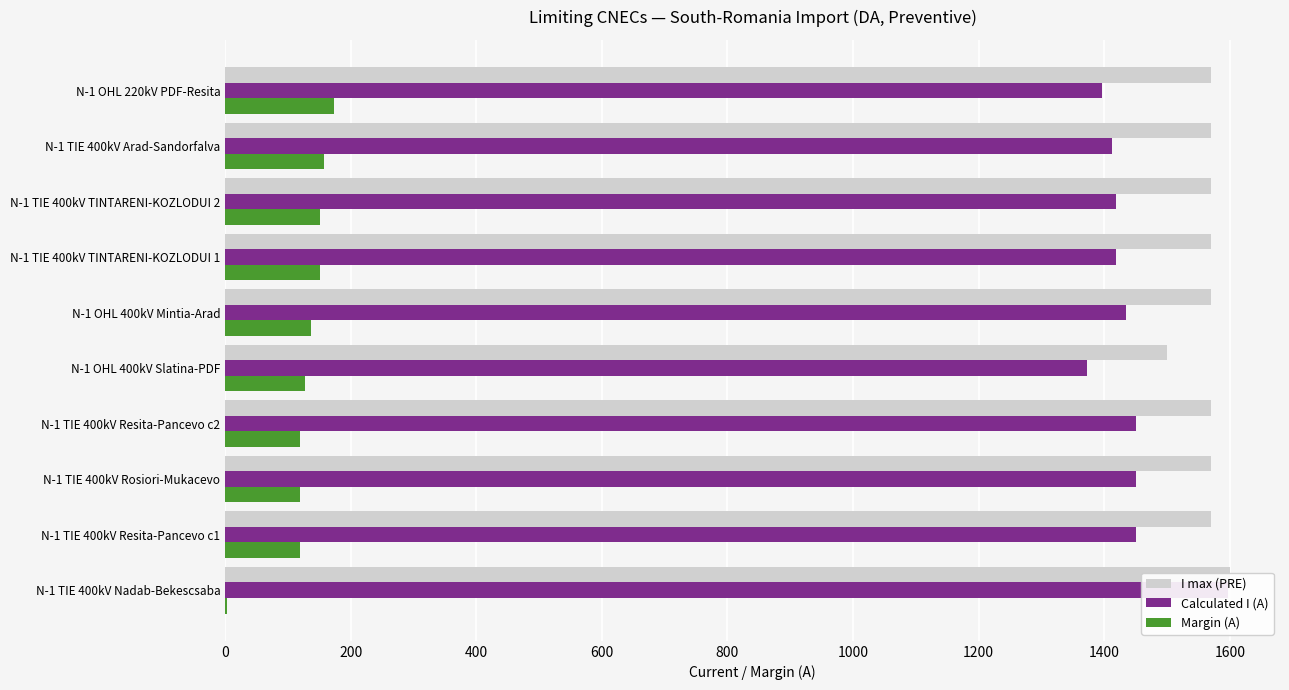

Are the bars horizontal?

Yes